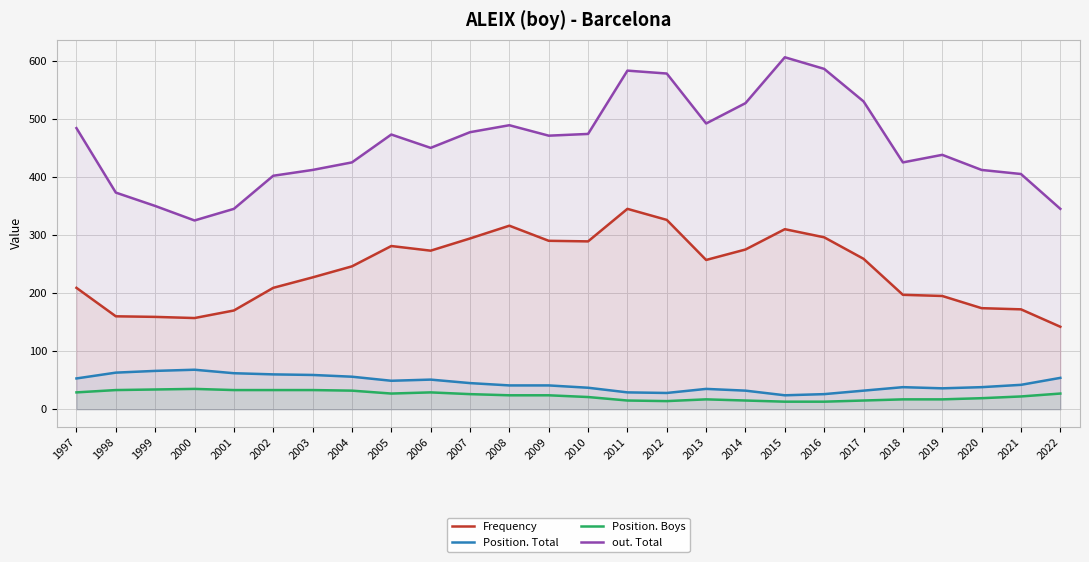

What are all the series names shown in the legend?

Frequency, Position. Total, Position. Boys, out. Total